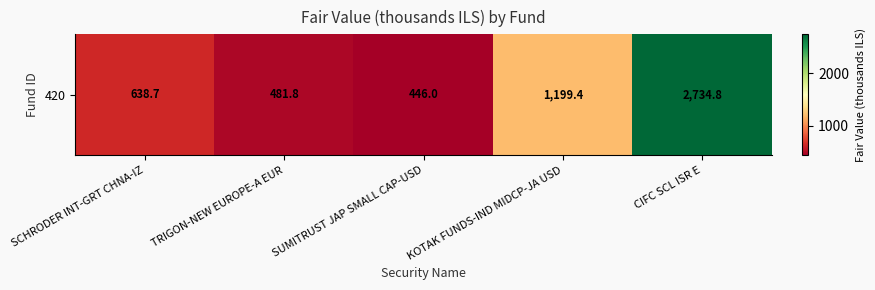

True or false: the data shows 446.0 at SUMITRUST JAP SMALL CAP-USD.

True